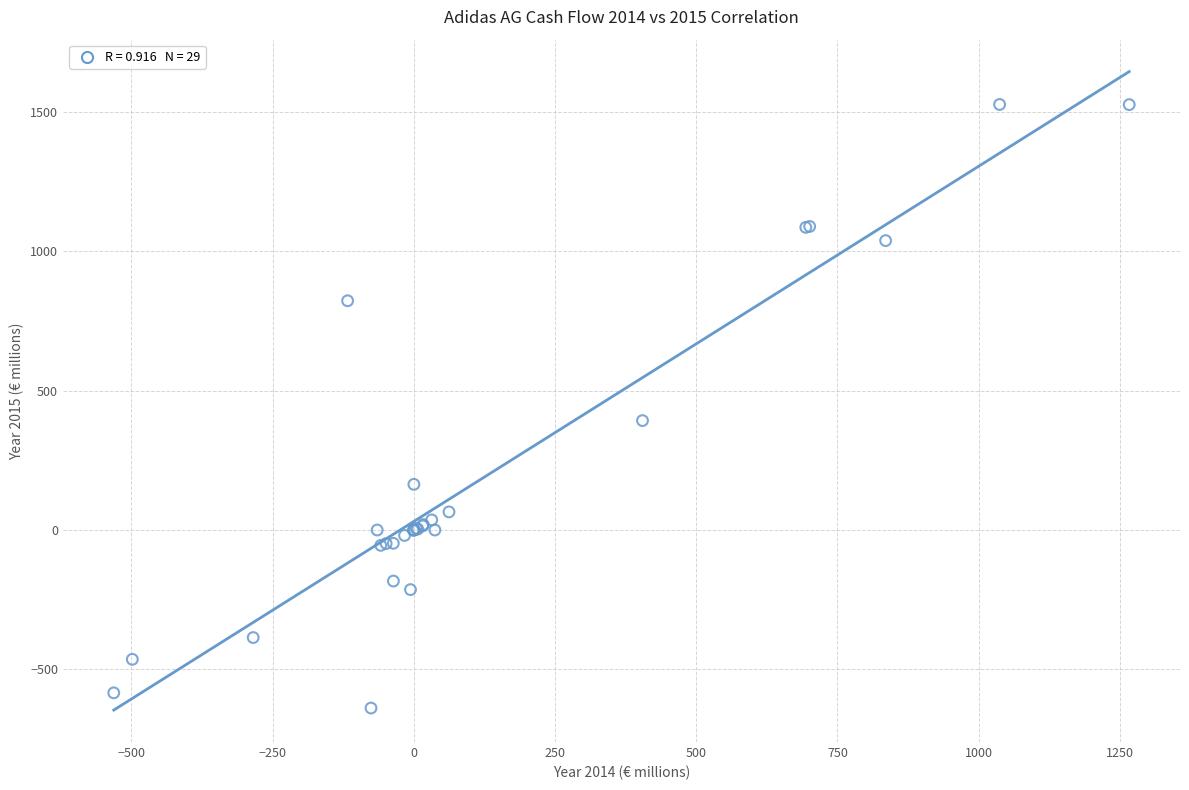

What Y value in the scatter plot is closest to 444?

392.7